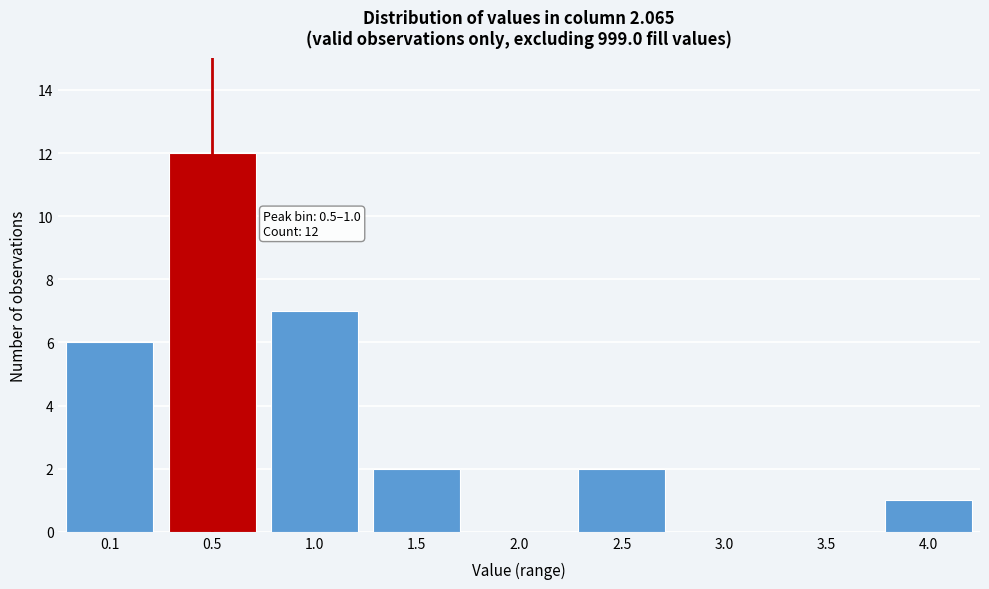

Reading left to right, extract all data points from this chart.

0.1=6	0.5=12	1.0=7	1.5=2	2.0=0	2.5=2	3.0=0	3.5=0	4.0=1